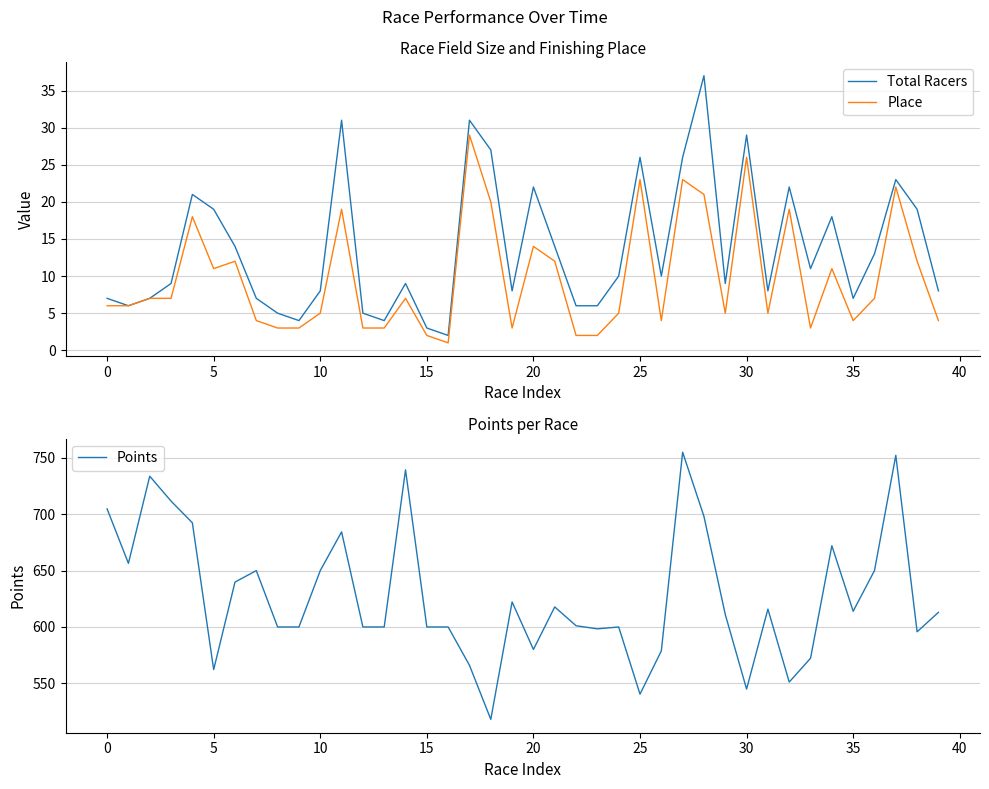

The value of Points at 5 is 562.2. True or false?

True